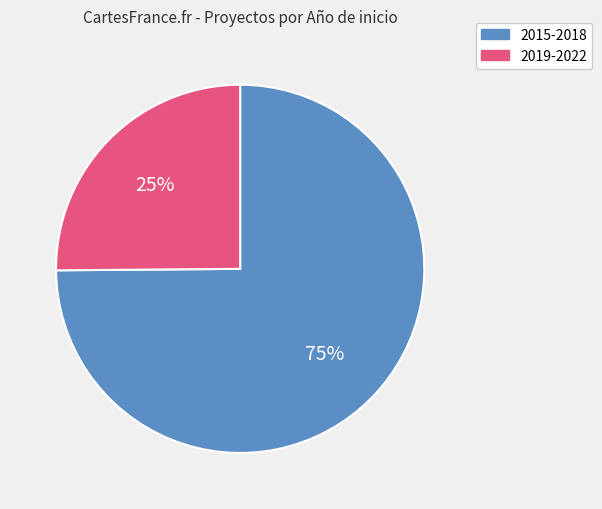

To the nearest percent, what is the average slice percentage?

50%